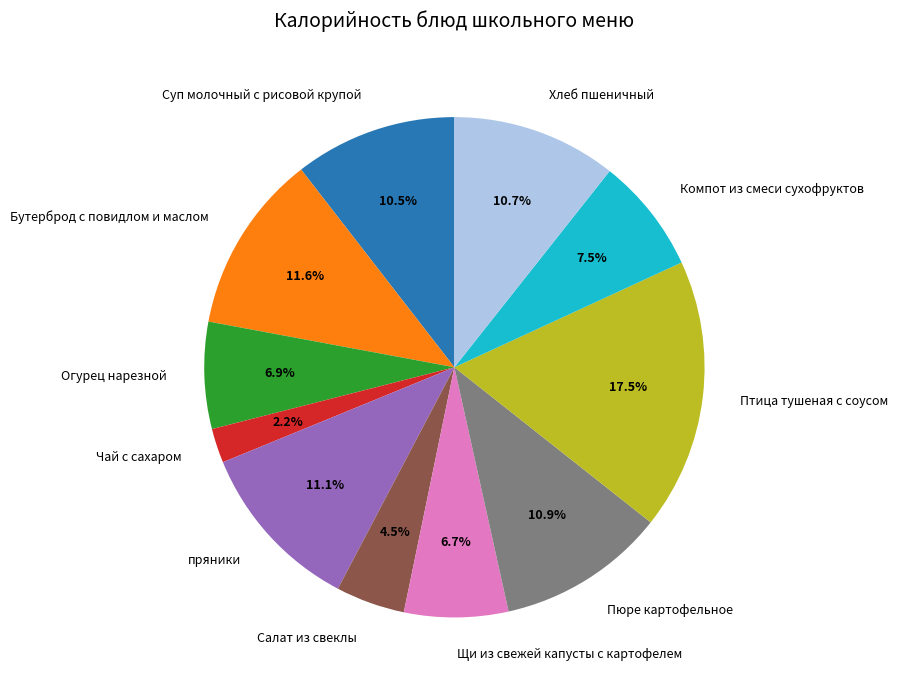

What is the ratio of the value at Щи из свежей капусты с картофелем to the value at Пюре картофельное?

0.6